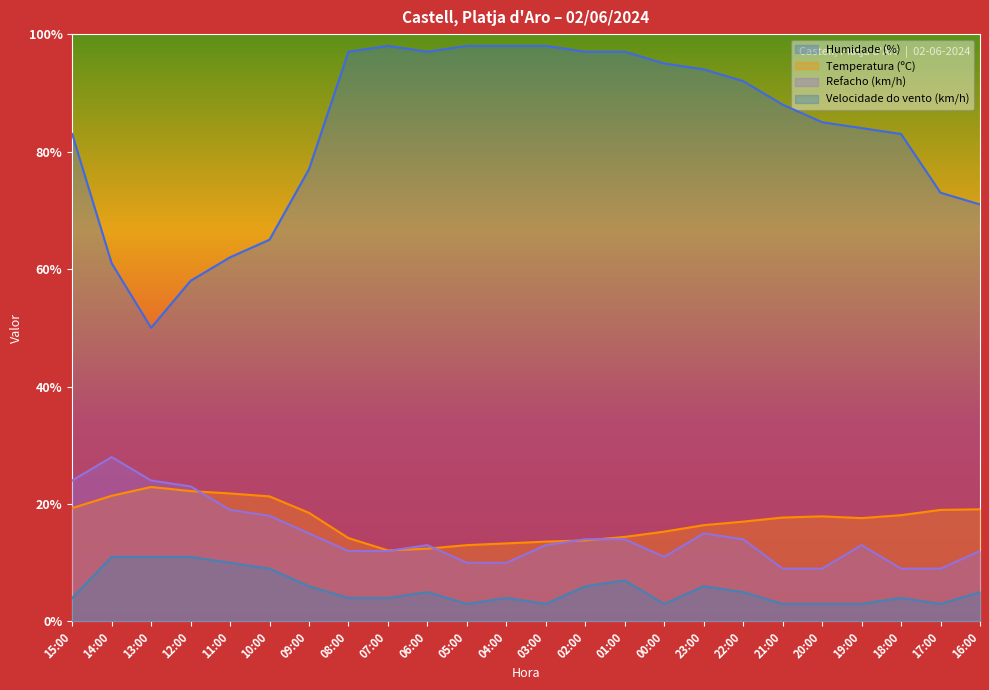

How many values in the Humidade (%) series exceed 88?

11